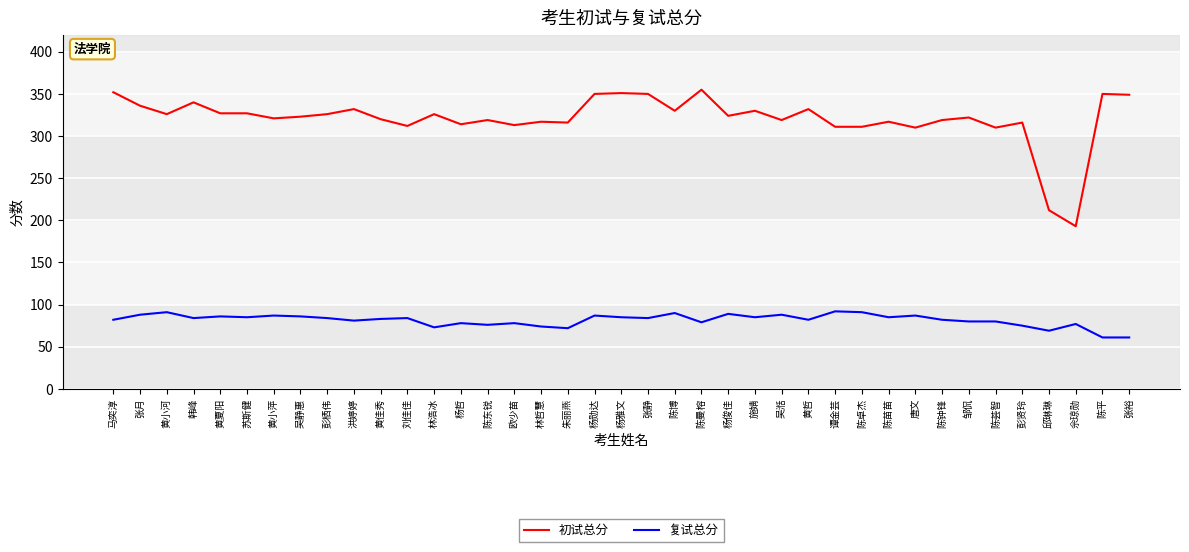

What position from the right is 陈东锐?

25